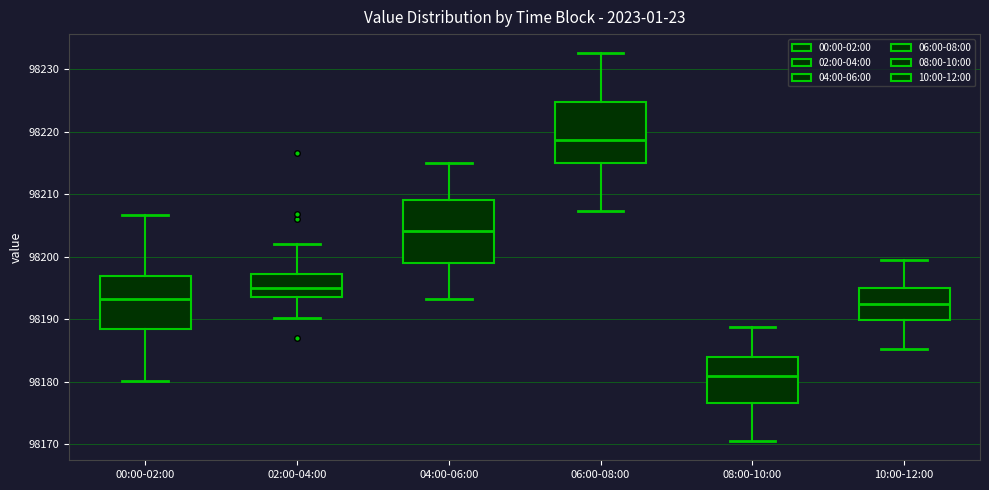

Reading left to right, transcribe this box plot: for each box, give where its median line is, the range the box spans, and where its two whiskers end, as read against the y-axis. The values are not printed on the chart, so give them approximately, as read against the axis.

00:00-02:00: median 98193, box 98188 to 98197, whiskers 98180 to 98207
02:00-04:00: median 98195, box 98194 to 98197, whiskers 98190 to 98202
04:00-06:00: median 98204, box 98199 to 98209, whiskers 98193 to 98215
06:00-08:00: median 98219, box 98215 to 98225, whiskers 98207 to 98233
08:00-10:00: median 98181, box 98177 to 98184, whiskers 98171 to 98189
10:00-12:00: median 98192, box 98190 to 98195, whiskers 98185 to 98200